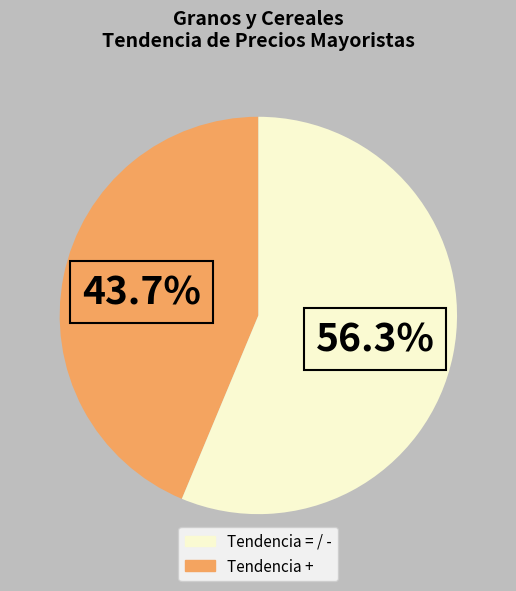

Is there a majority slice in this chart?

Yes